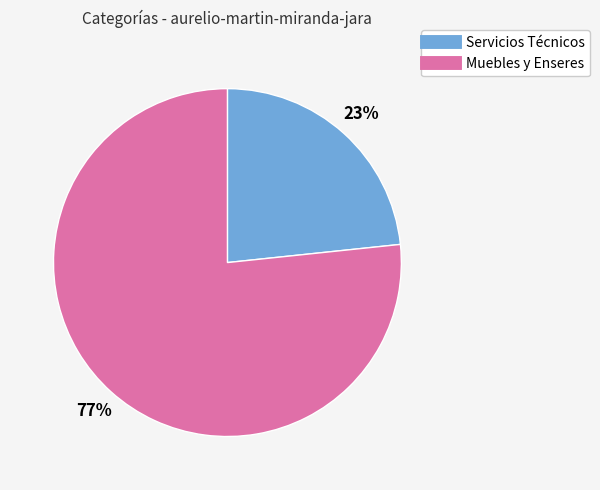

Count the number of slices in the pie.

2